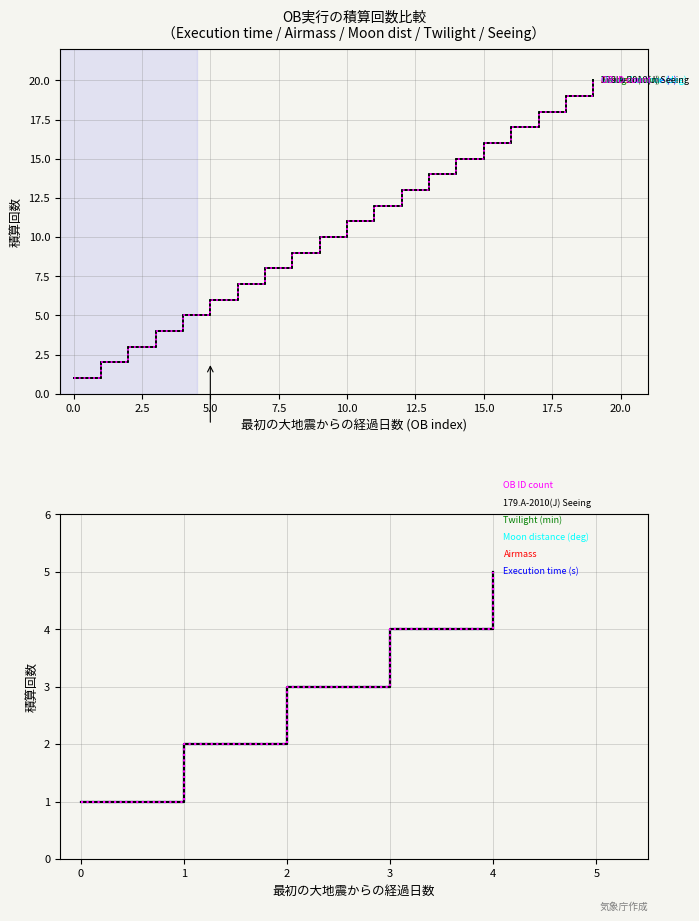

What is the sum of all OB ID count values?

15